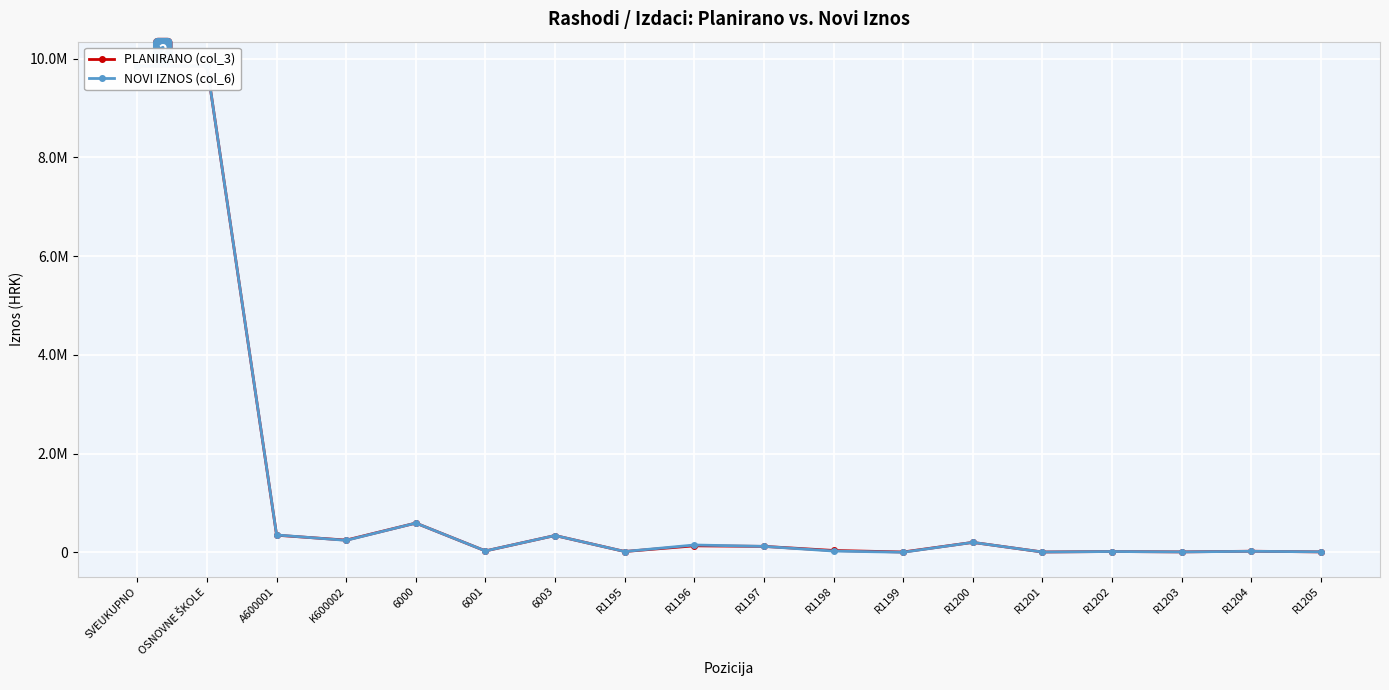

Between R1198 and R1200, which is larger?

R1200